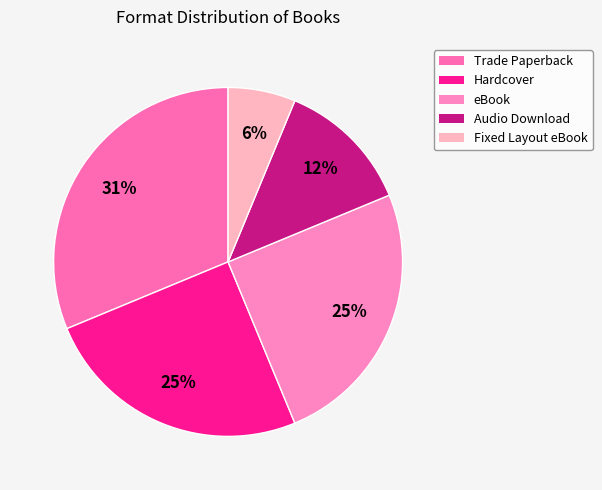

What is the ratio of the value at Trade Paperback to the value at eBook?

1.2